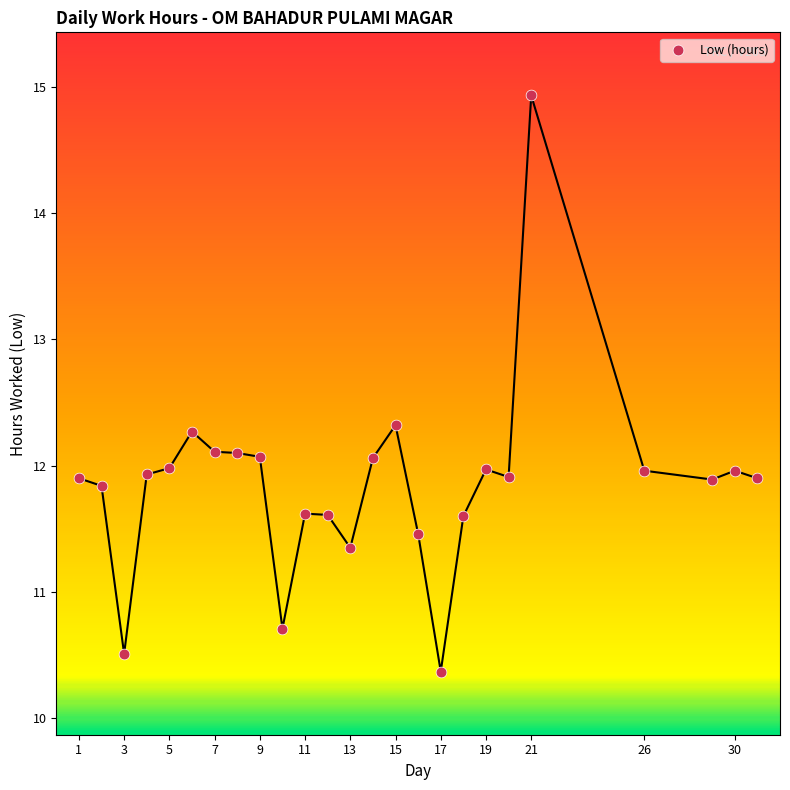

What is the range of Y values (max minus min)?

4.6